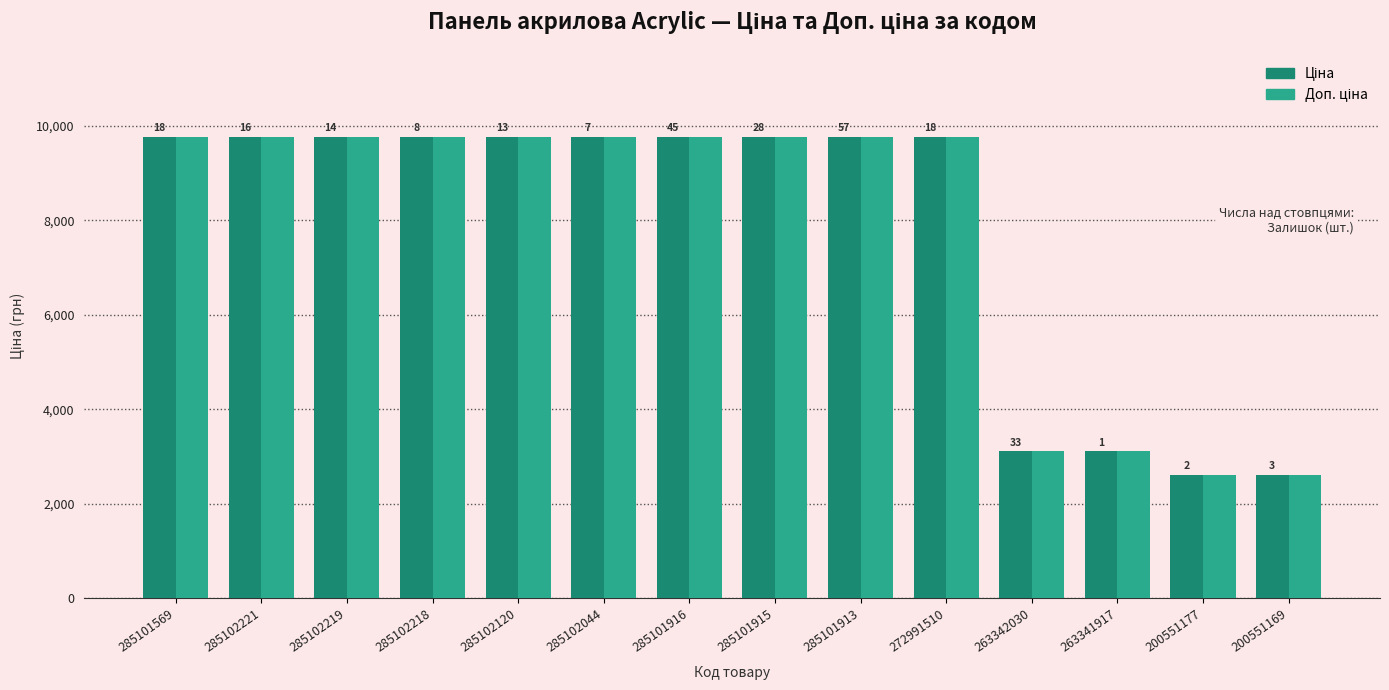

Are the bars horizontal?

No